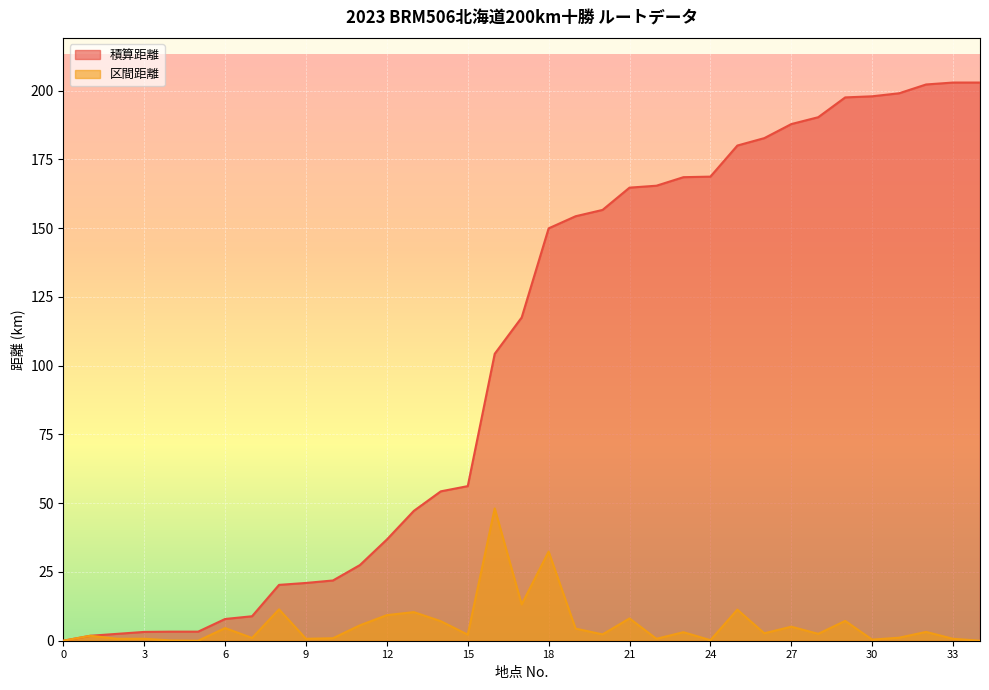

The 積算距離 series shows 42.9 at 11. True or false?

False